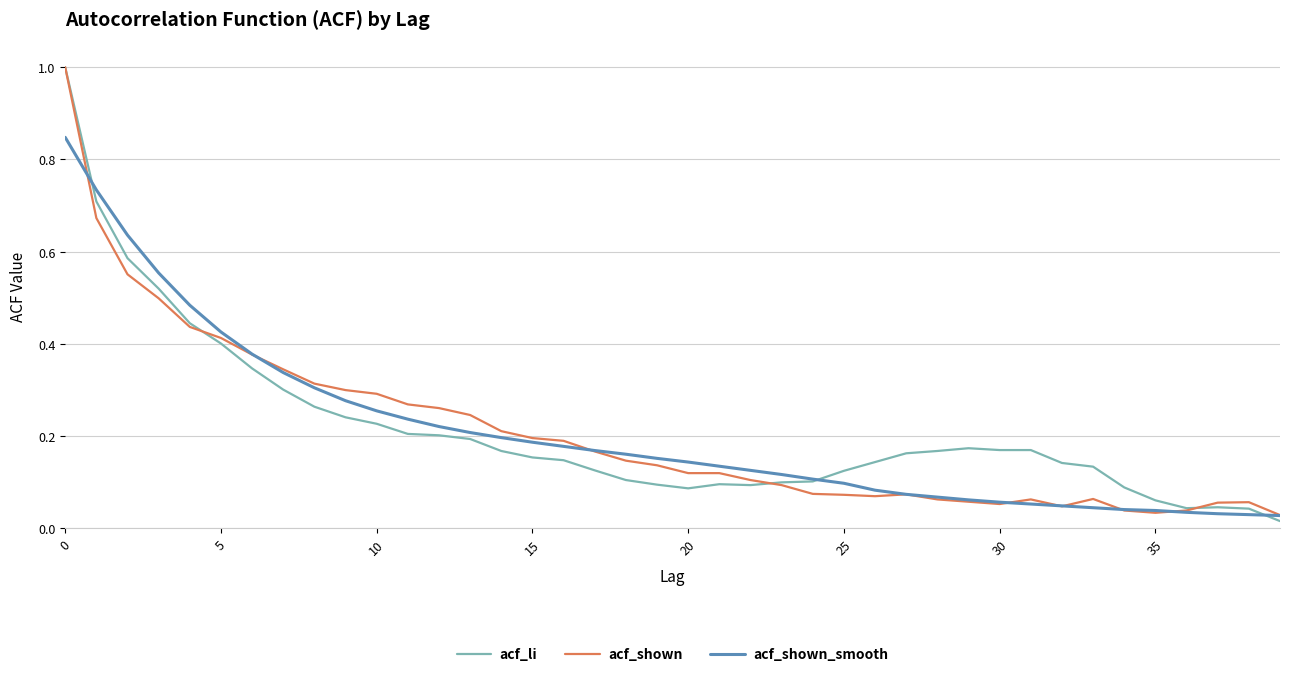

What is the greatest value displayed?

1.0